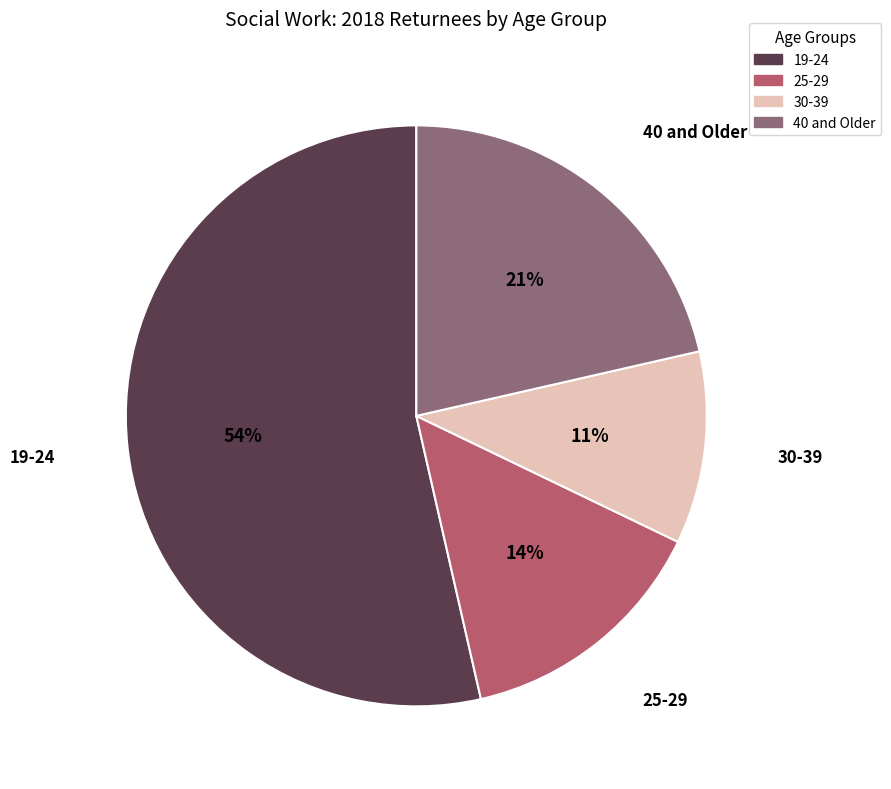

To the nearest percent, what is the average slice percentage?

25%